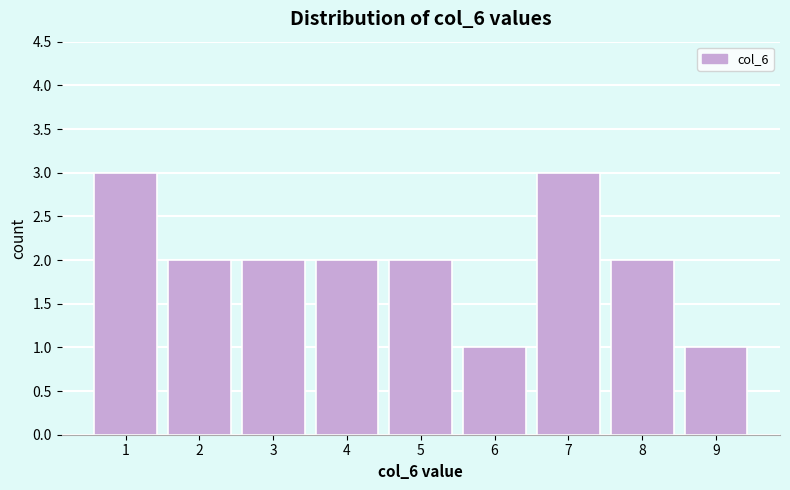

Reading left to right, list every bar in this chart as the range it spans on the x-axis followed by its height. The values are not printed on the chart, so give them approximately, as read against the axis.

0.5 to 1.5: 3
1.5 to 2.5: 2
2.5 to 3.5: 2
3.5 to 4.5: 2
4.5 to 5.5: 2
5.5 to 6.5: 1
6.5 to 7.5: 3
7.5 to 8.5: 2
8.5 to 9.5: 1